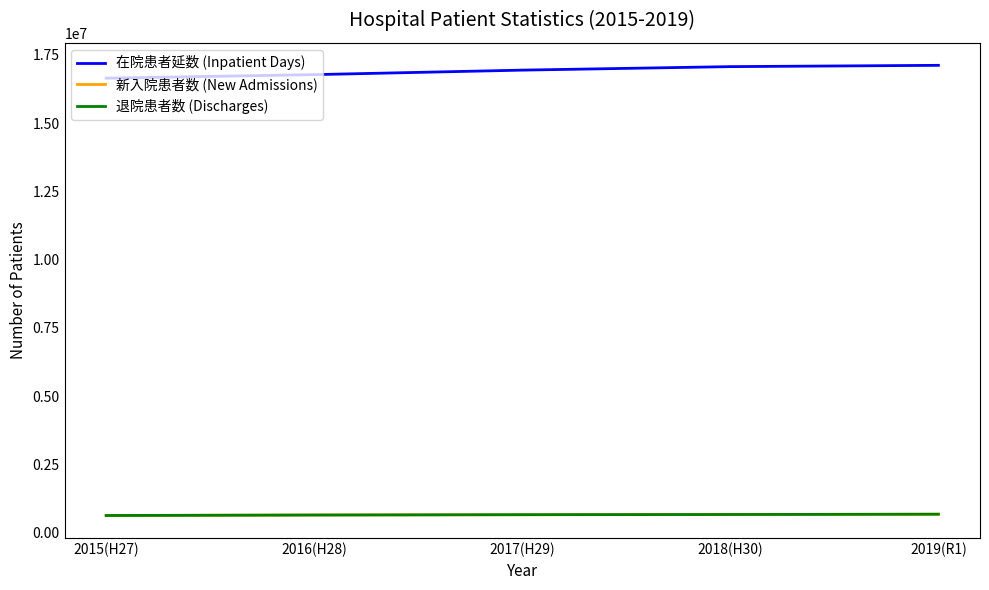

Which series has the largest total across all categories?

在院患者延数 (Inpatient Days)